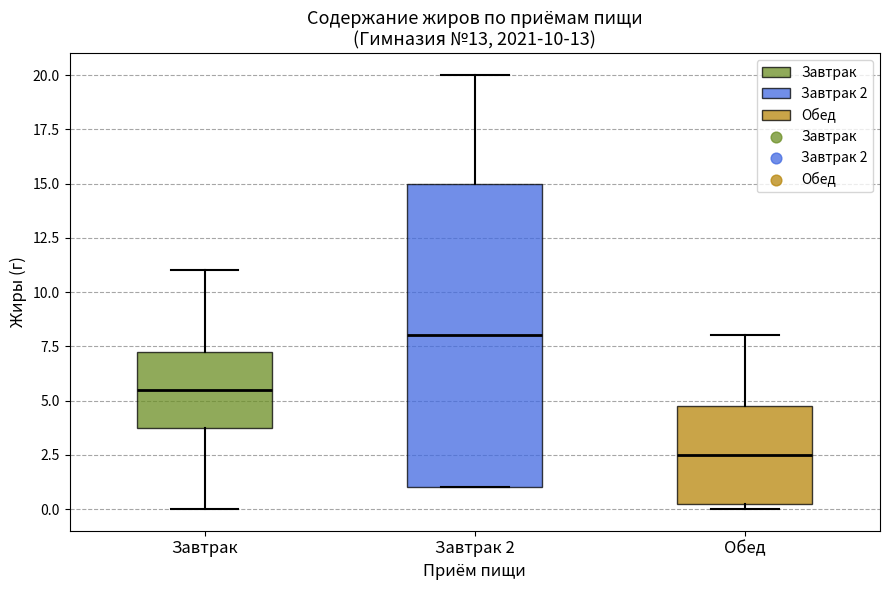

Comparing the boxes themselves (not the whiskers), which one is the tallest?

Завтрак 2